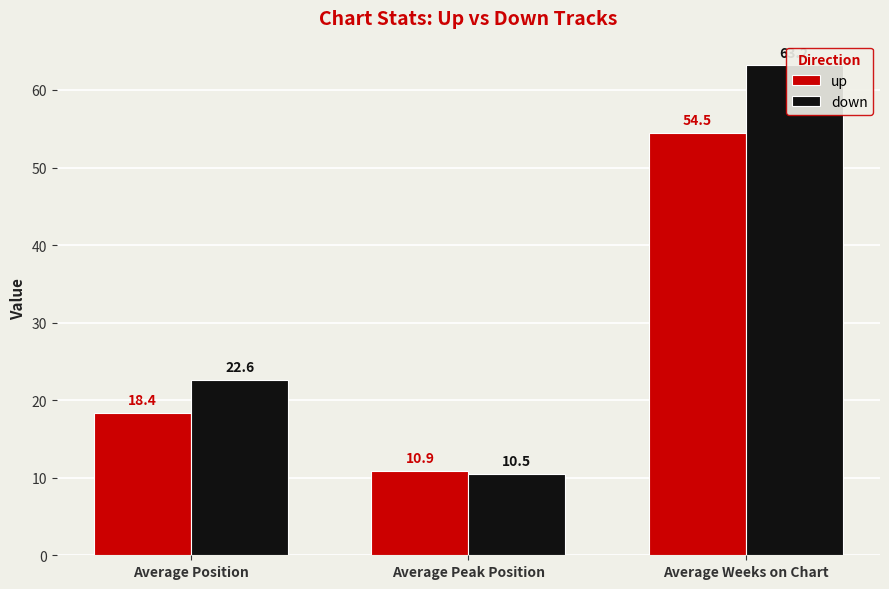

Where is down nearest to the value 36?

Average Position